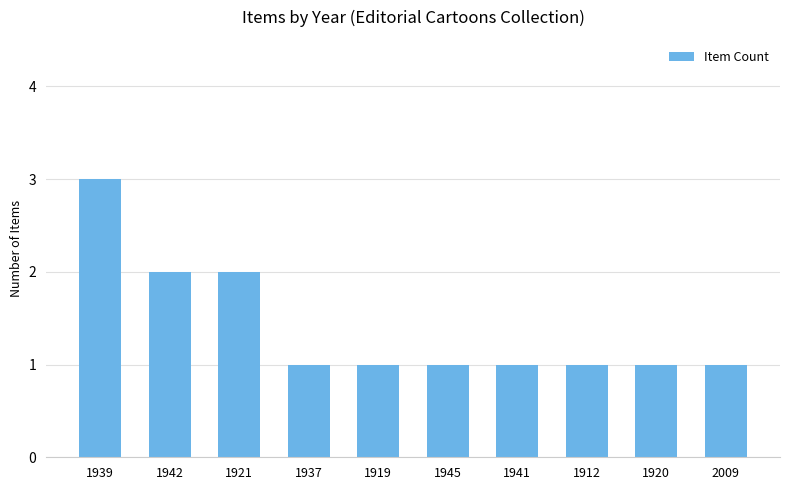

Count the number of data series in this chart.

1